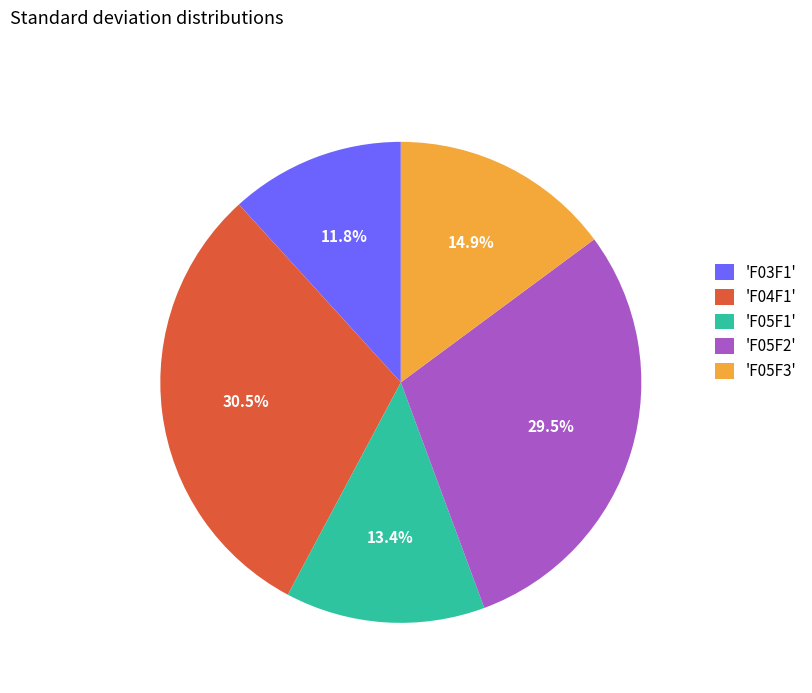

Count the number of slices in the pie.

5